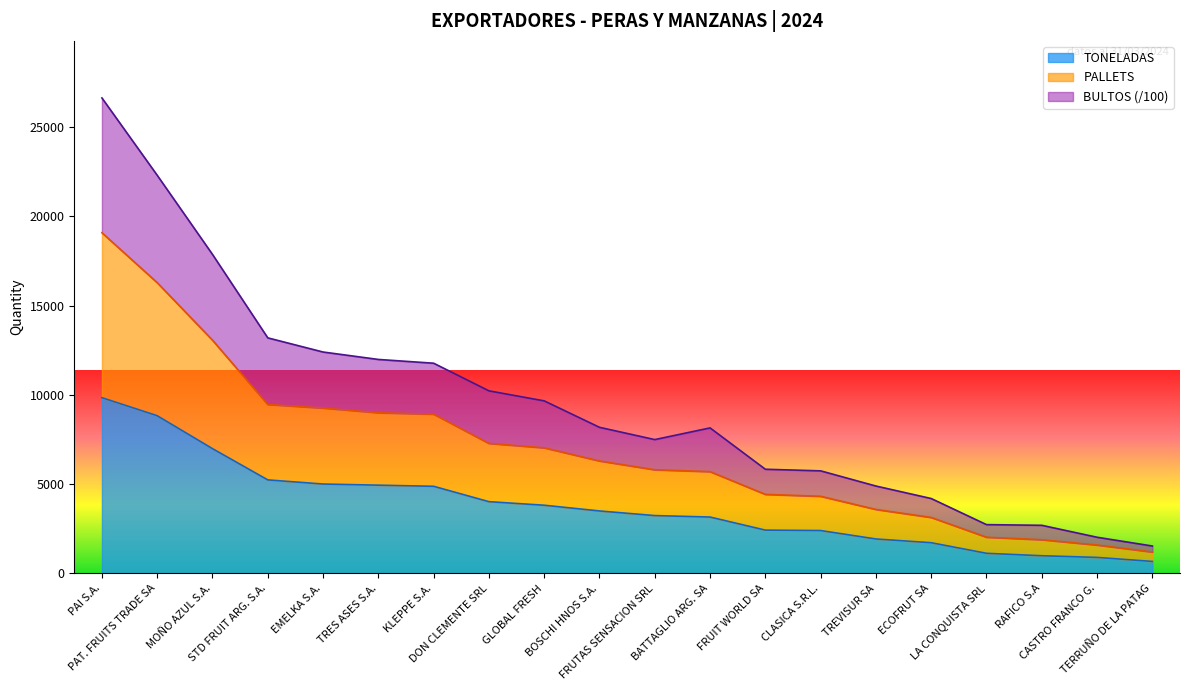

True or false: TONELADAS has more than 2 interior local peaks.

False